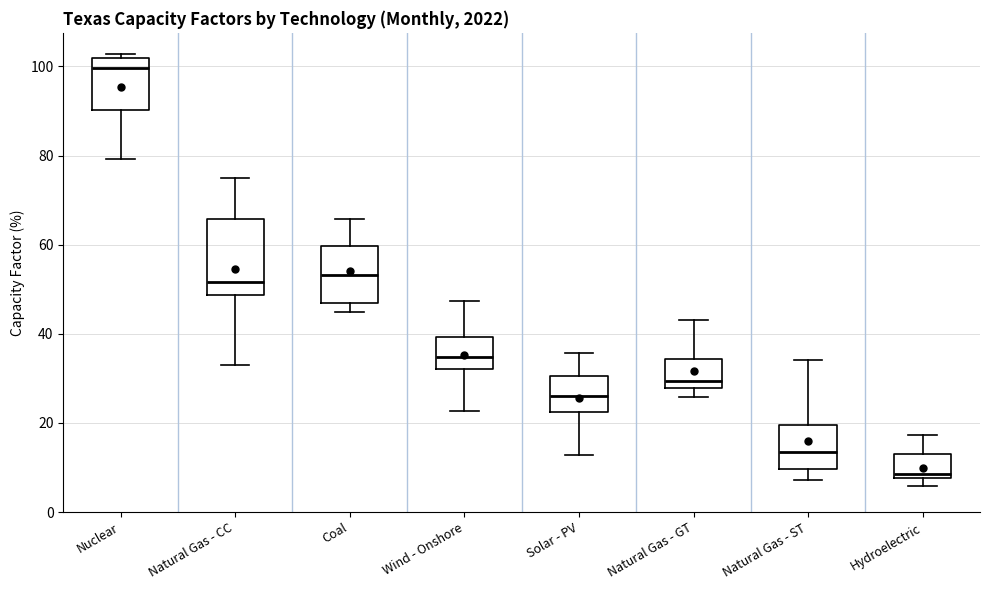

Which box's median line is the lowest?

Hydroelectric